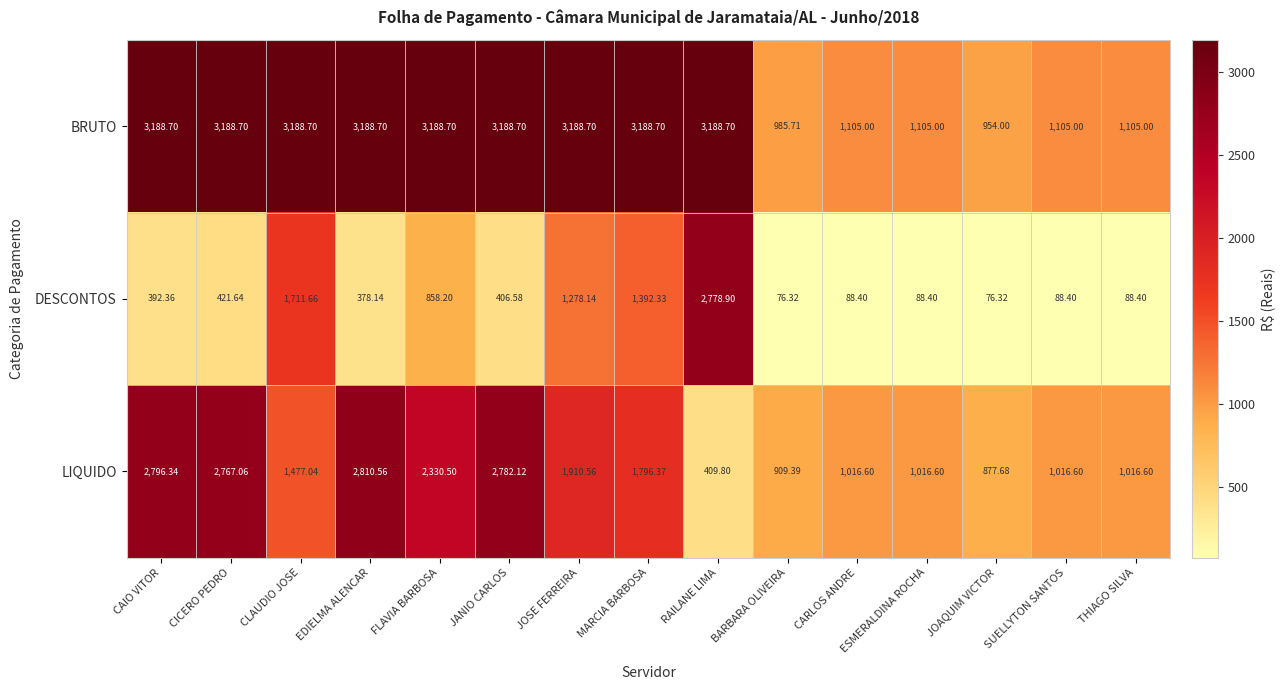

Which series changed the most between BARBARA OLIVEIRA and CARLOS ANDRE?

BRUTO